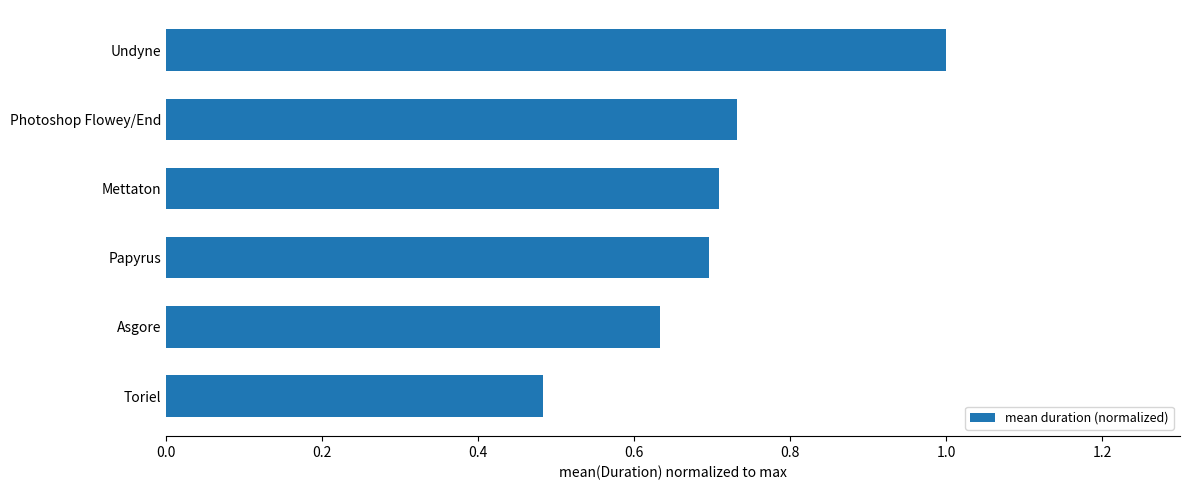

List the labels in order of value, smallest first.

Toriel, Asgore, Papyrus, Mettaton, Photoshop Flowey/End, Undyne